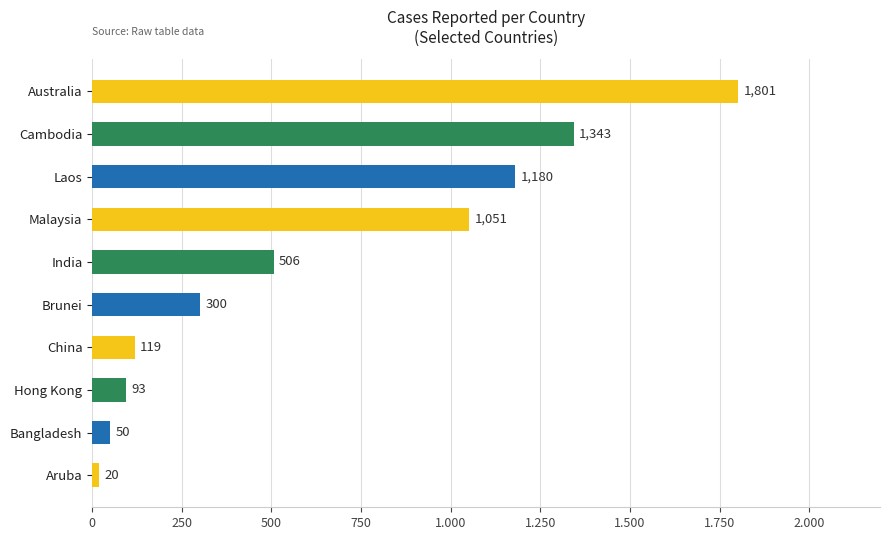

Are the bars horizontal?

Yes